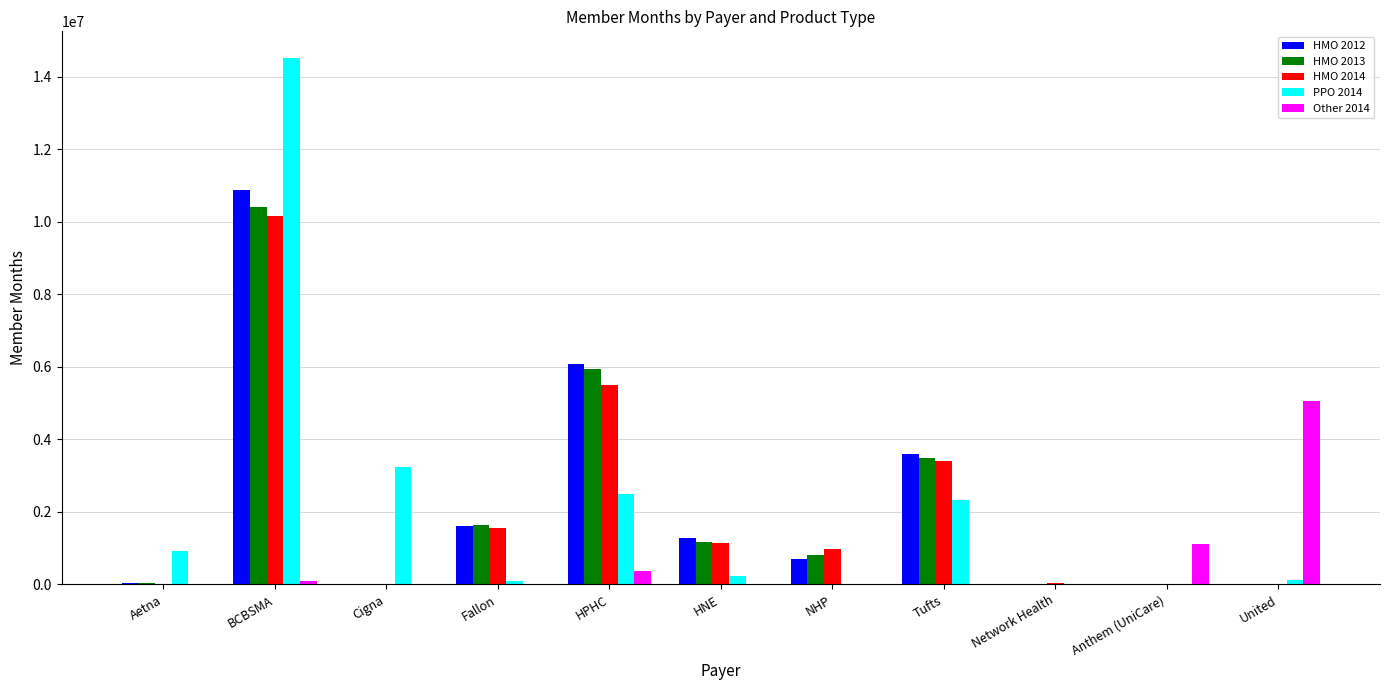

Is it true that Other 2014 equals 0.0 at Tufts?

True